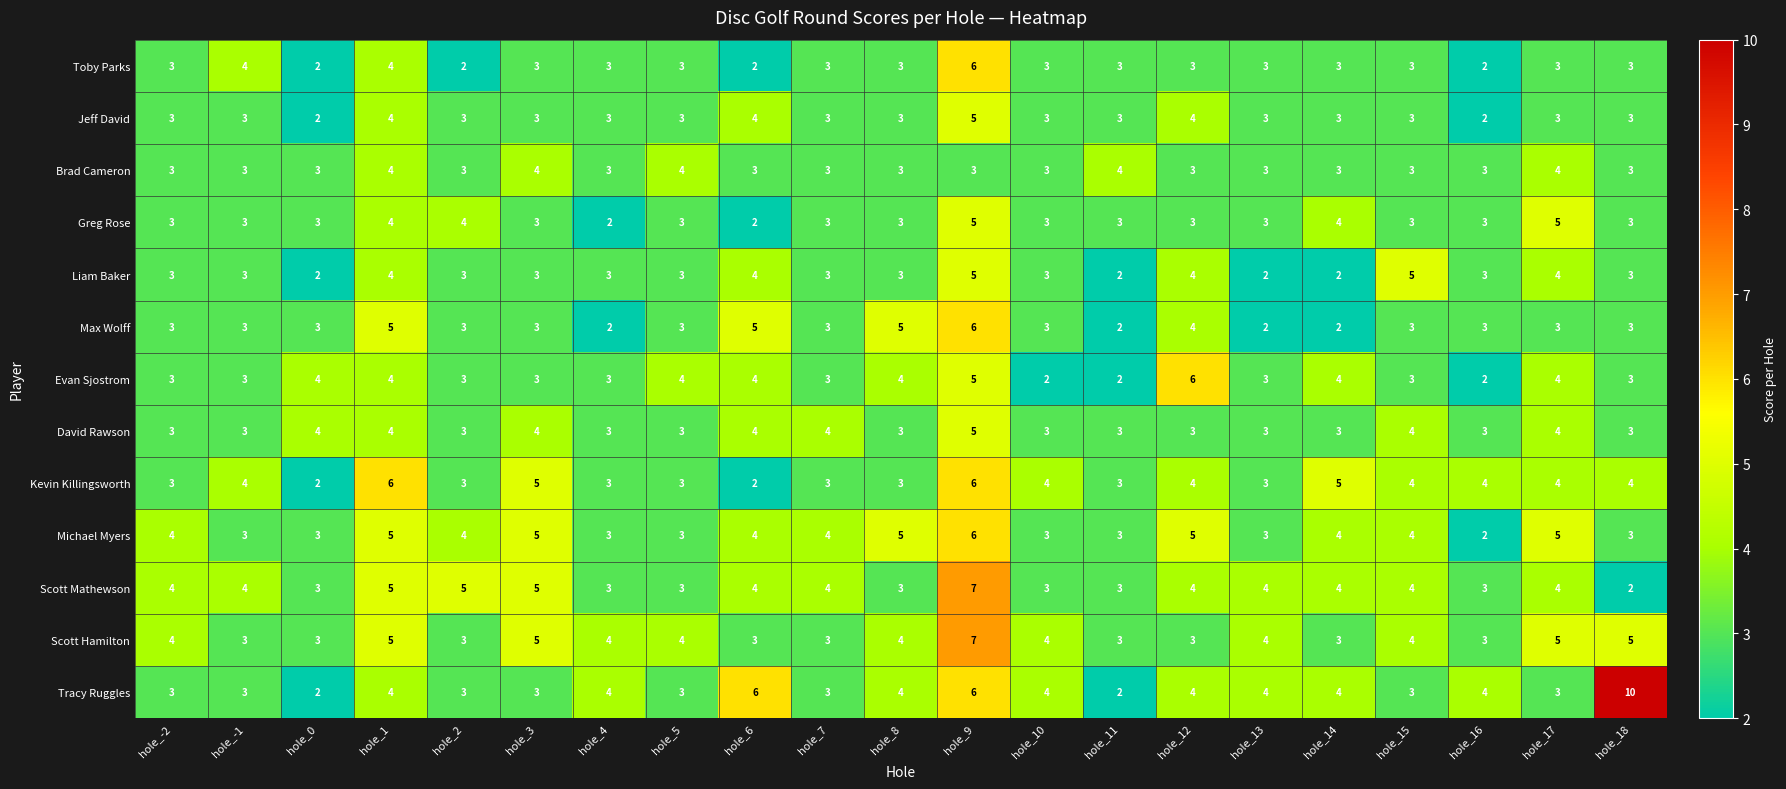

At which category is the sum across all series the highest?

hole_9